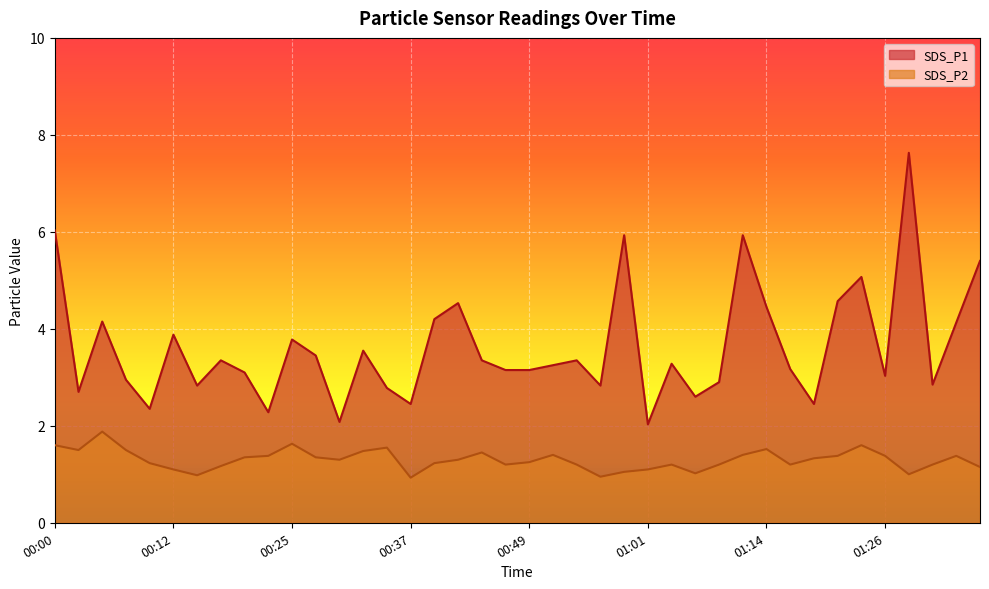

How many interior local peaks does the SDS_P1 series have?

12